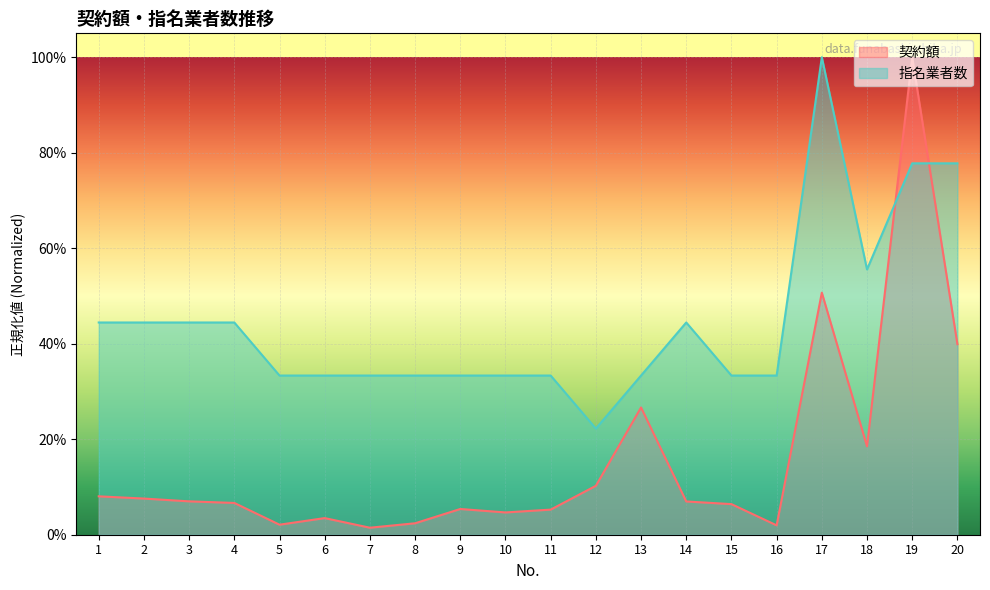

Where do 指名業者数 and 契約額 first cross each other?

18 and 19